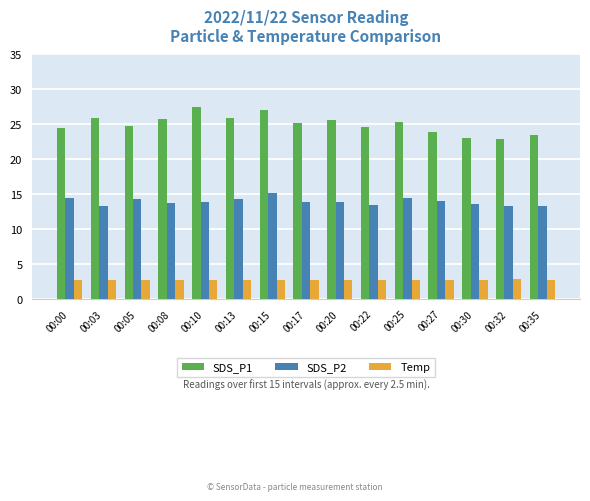

What is the total value across all series at 00:10?

44.0